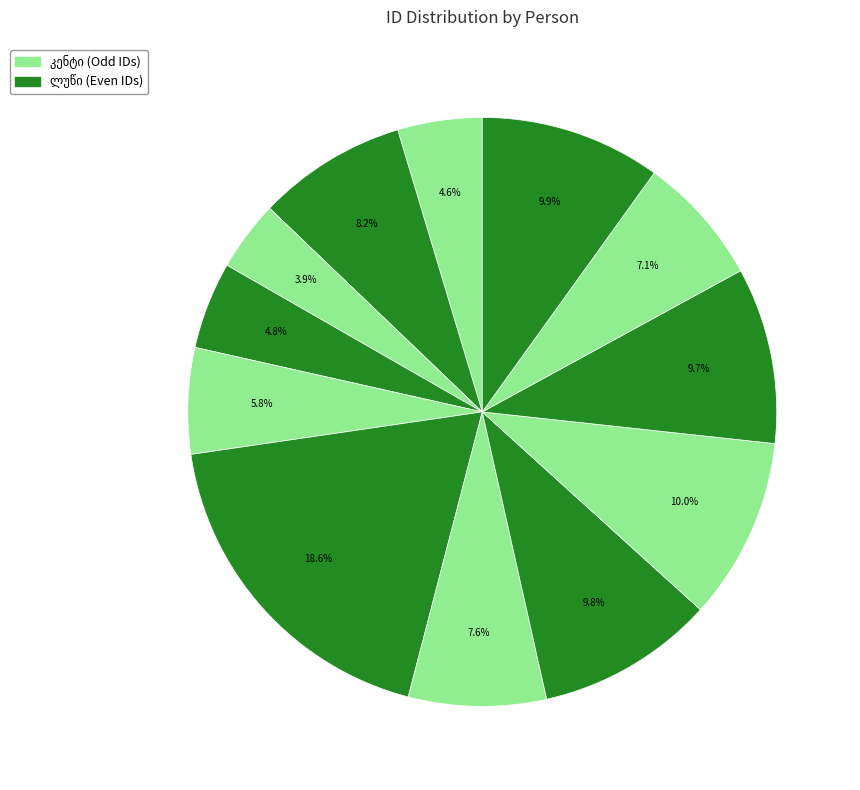

Count the number of slices in the pie.

12